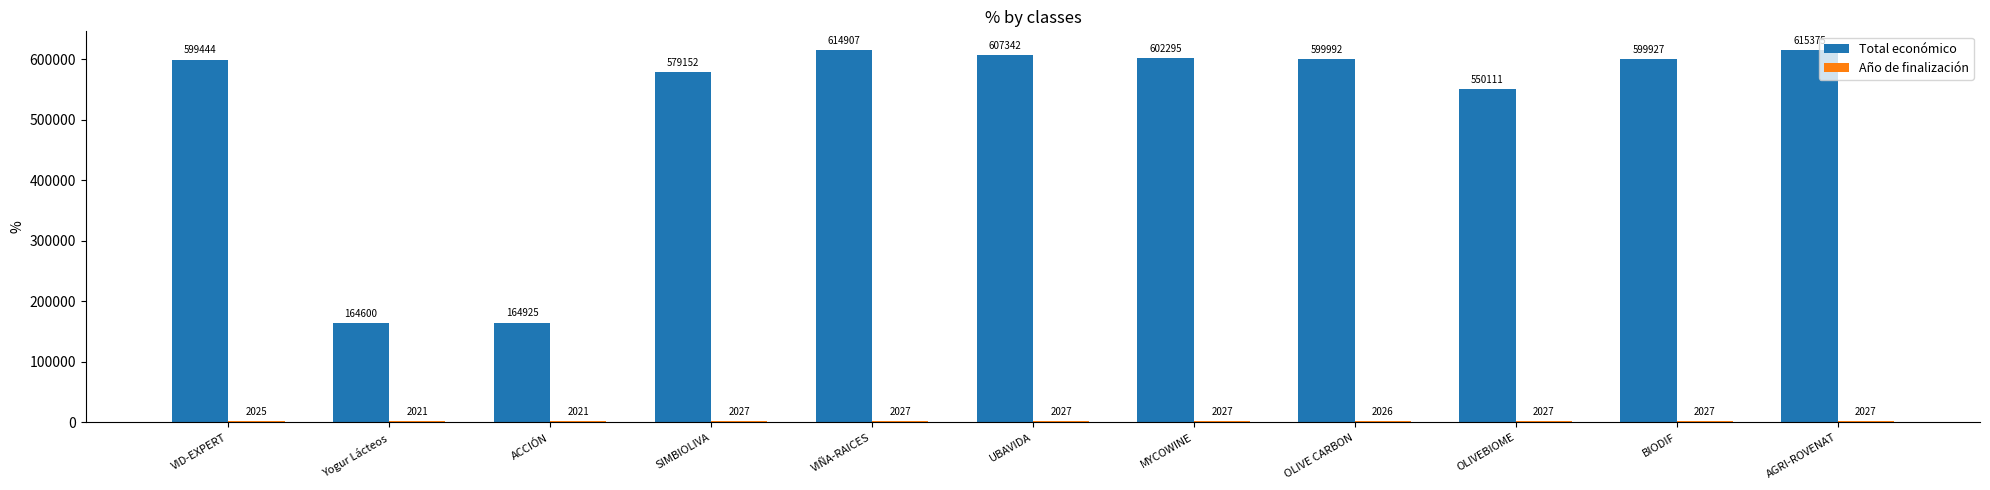

What is the value of the Total económico bar at the 2nd from the left?

164600